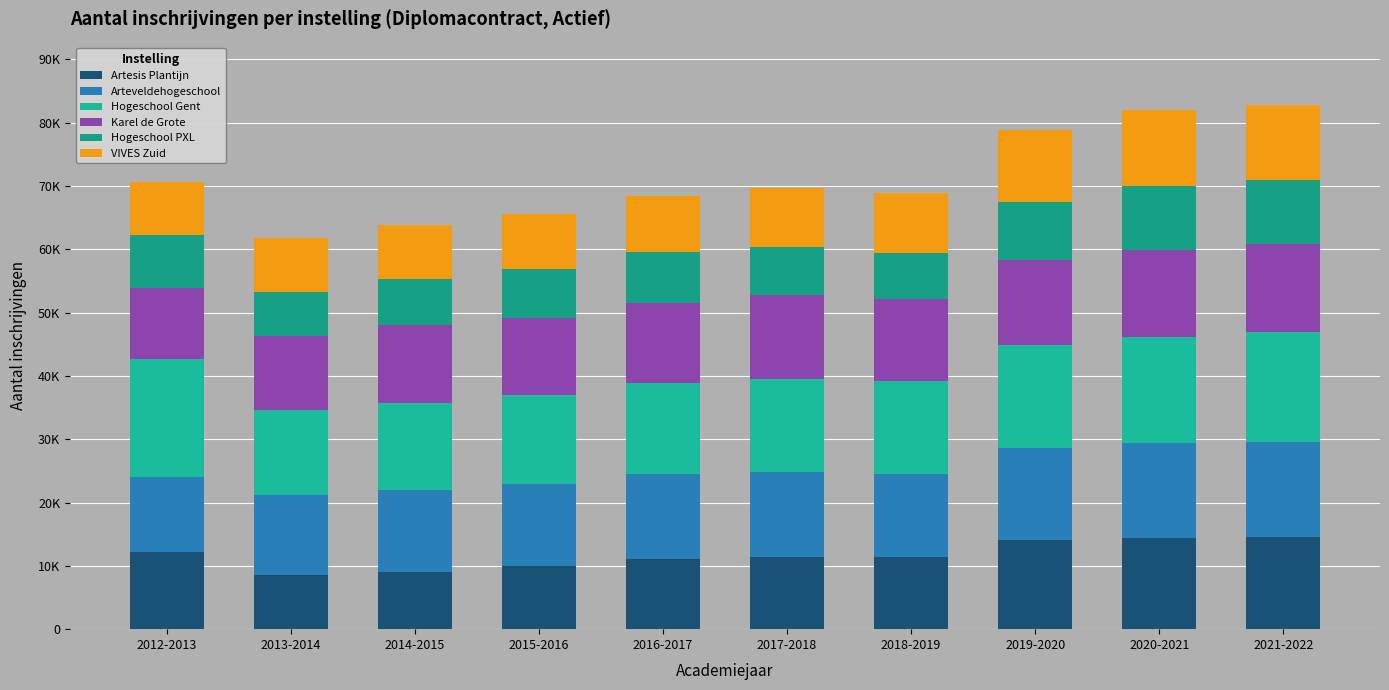

Does the chart contain any negative values?

No